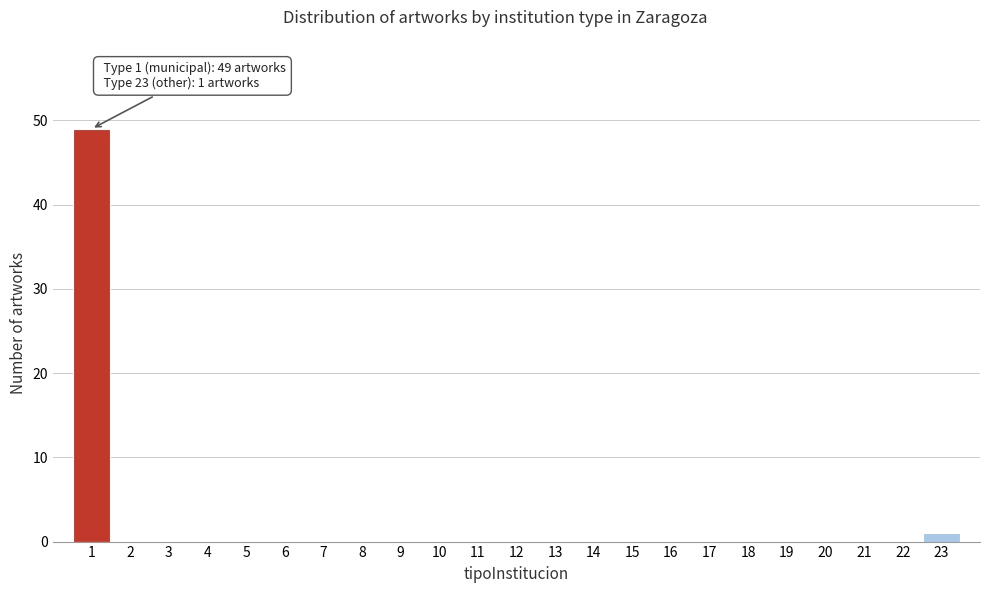

Which range on the x-axis has the tallest bar?

0.5 to 1.5